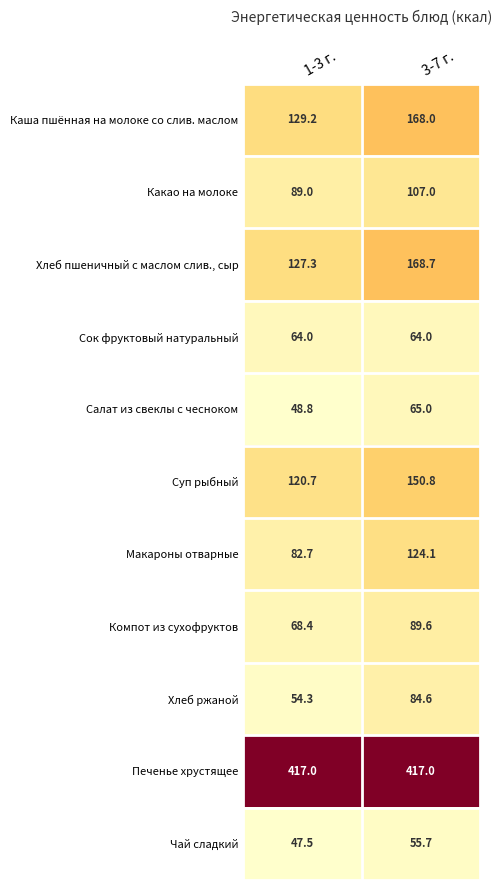

How many series are shown in this chart?

11